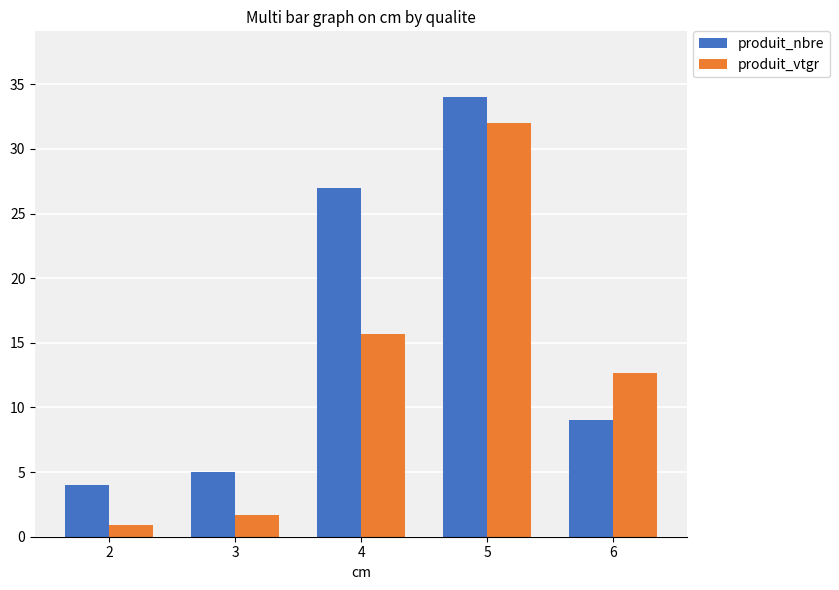

Which series has the largest range (max minus min)?

produit_vtgr